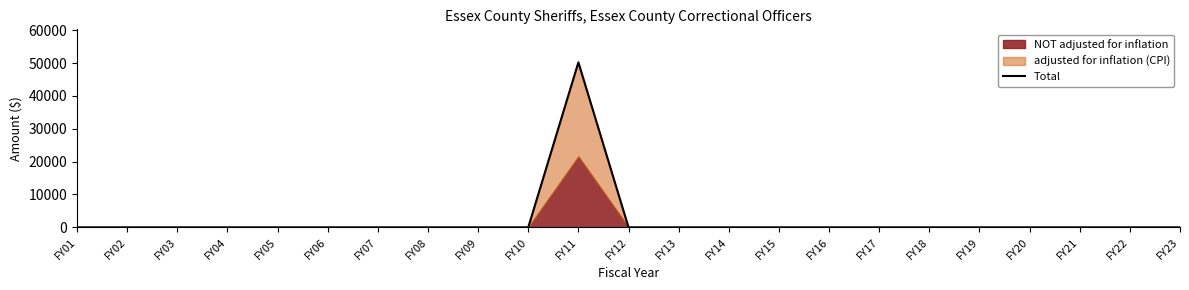

List the labels in order of value, largest first.

FY11, FY01, FY02, FY03, FY04, FY05, FY06, FY07, FY08, FY09, FY10, FY12, FY13, FY14, FY15, FY16, FY17, FY18, FY19, FY20, FY21, FY22, FY23